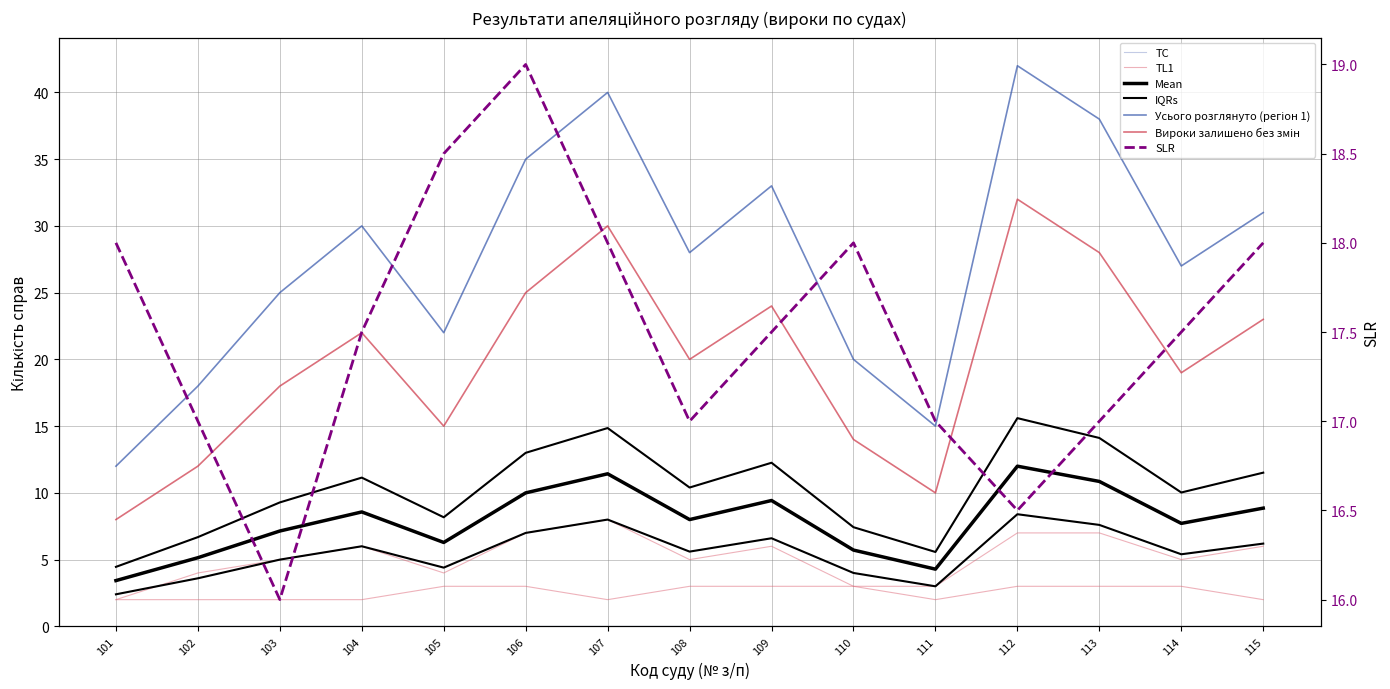

What is the value of the Вироки змінено point at the 1st from the left?

2.0